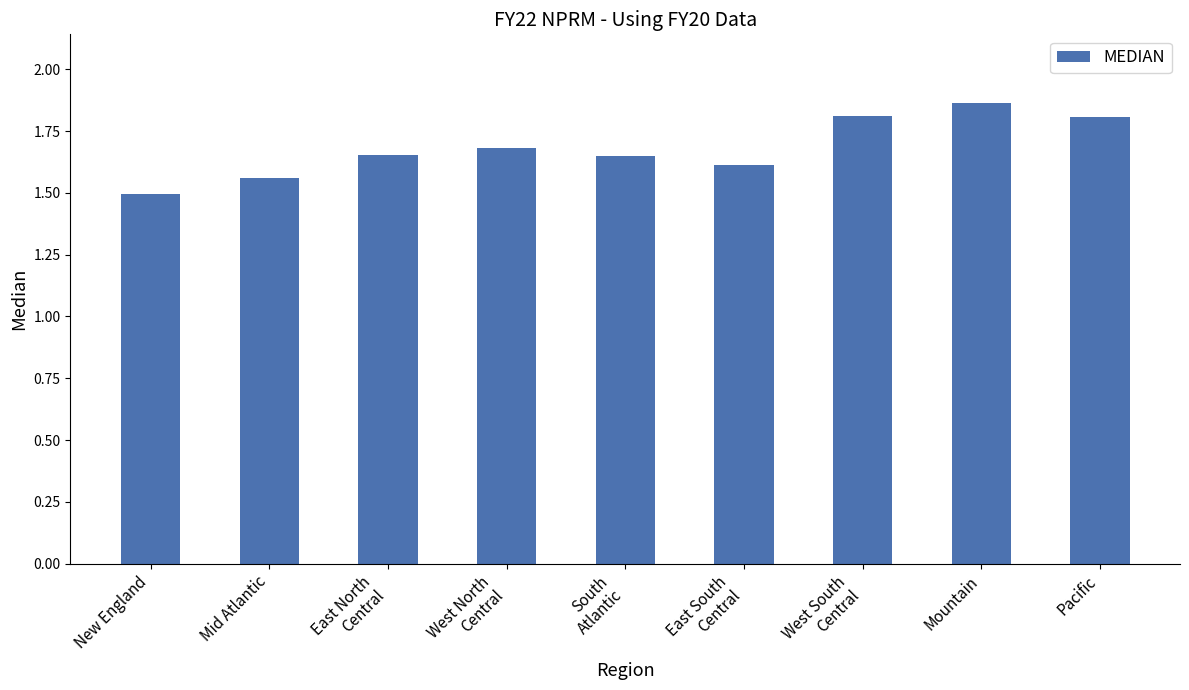

The value at West North
Central is 2.8. True or false?

False